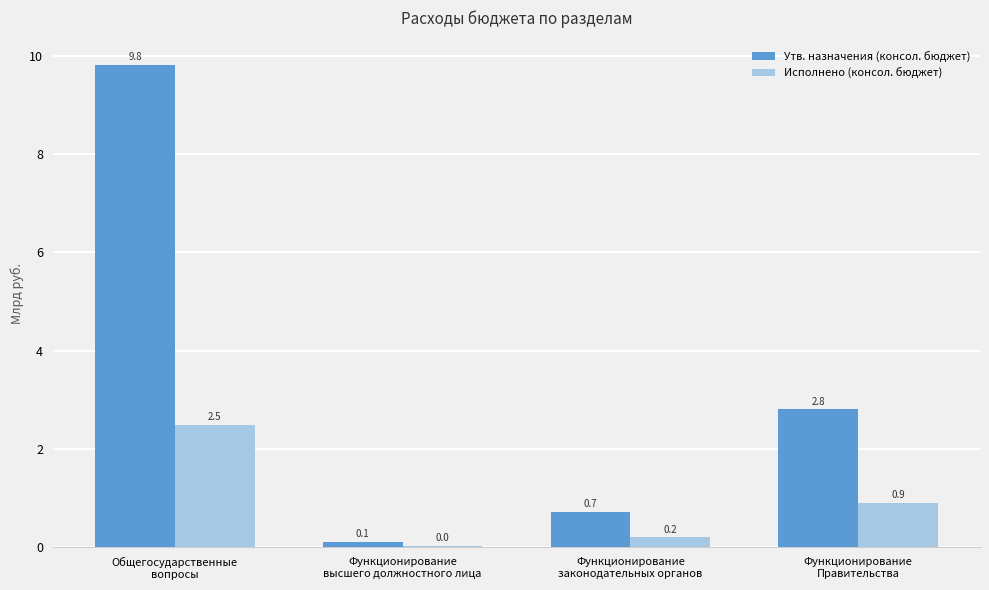

Which category has the lowest value in the Утв. назначения (консол. бюджет) series?

Функционирование
высшего должностного лица